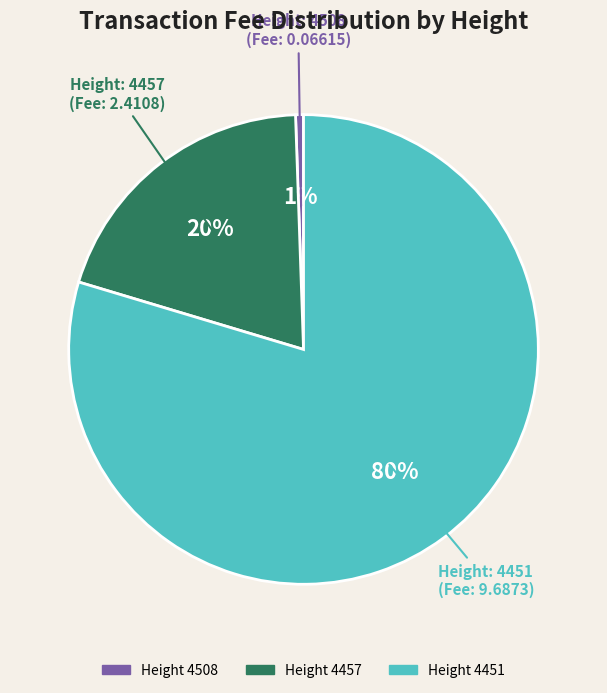

Is it true that Height 4457 is 20% of the pie?

True